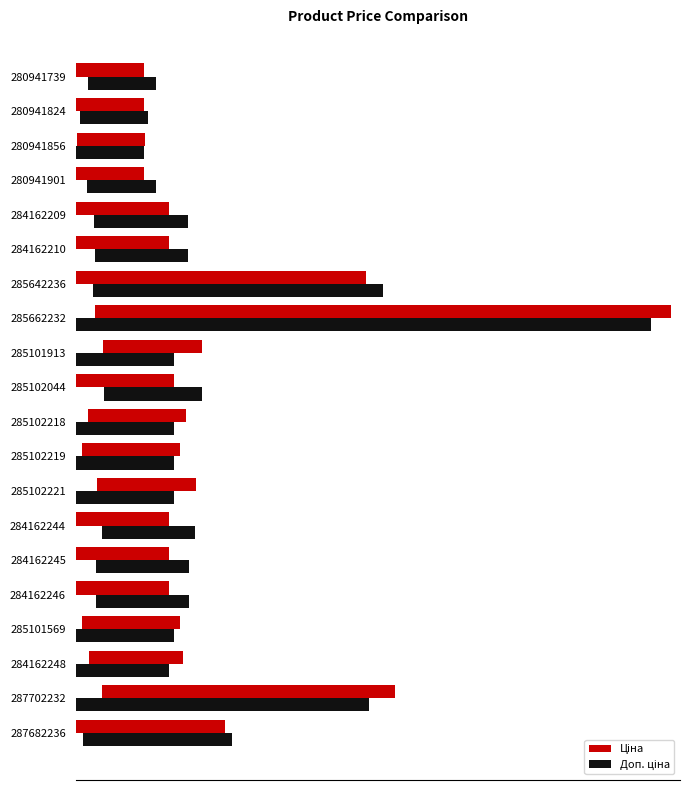

Does the chart contain any negative values?

No